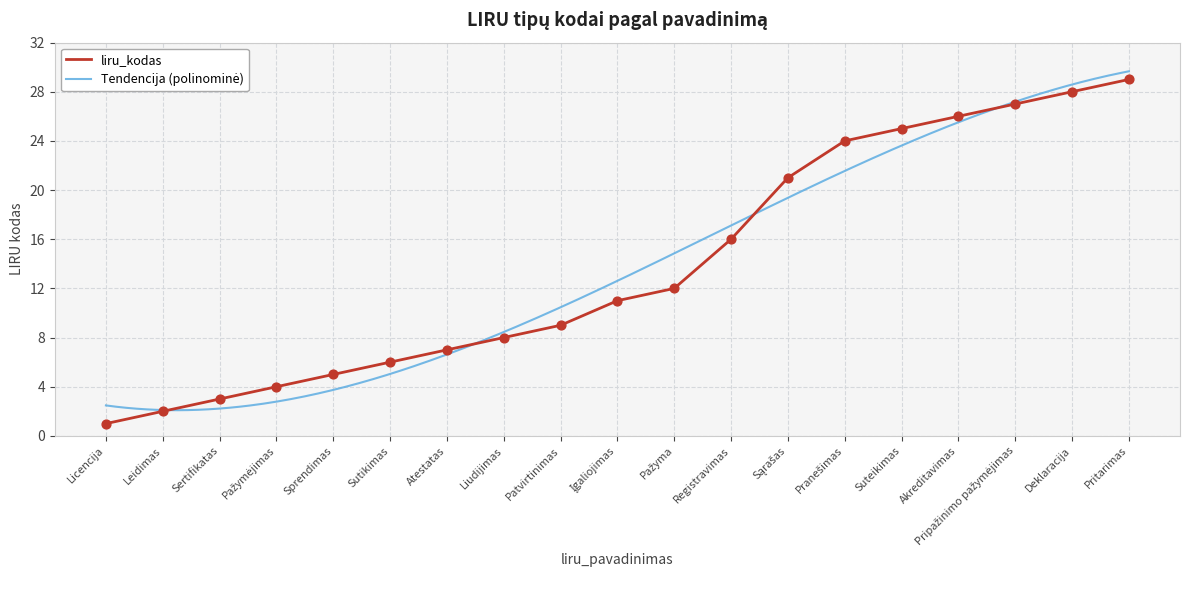

Between Sprendimas and Pranešimas, which is larger?

Pranešimas